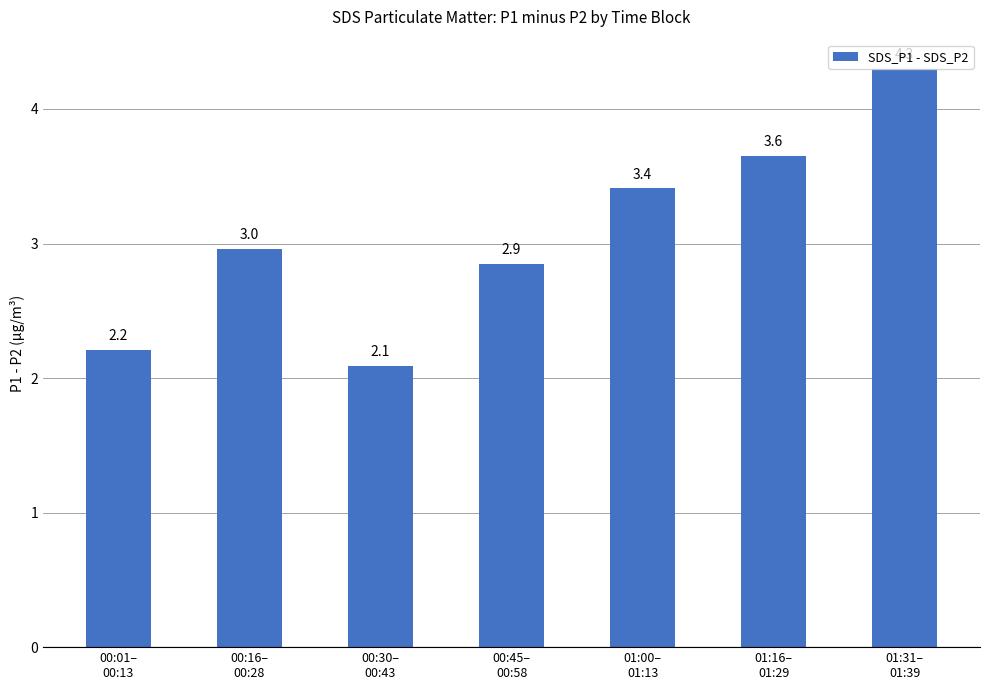

What is the minimum value shown in the chart?

2.1